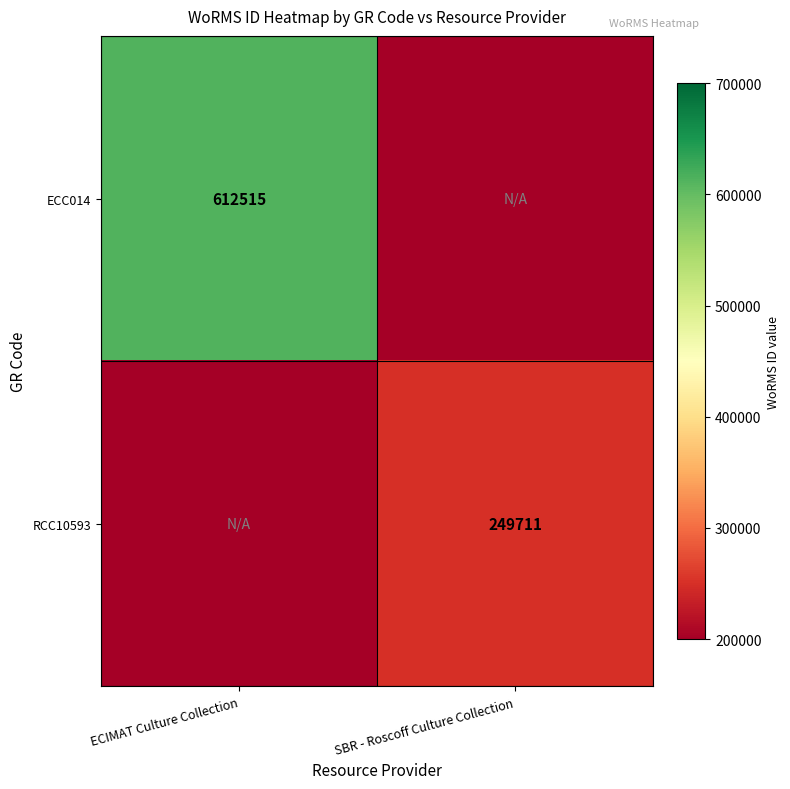

Is the value of ECC014 at ECIMAT Culture Collection greater than the value of RCC10593 at SBR - Roscoff Culture Collection?

Yes